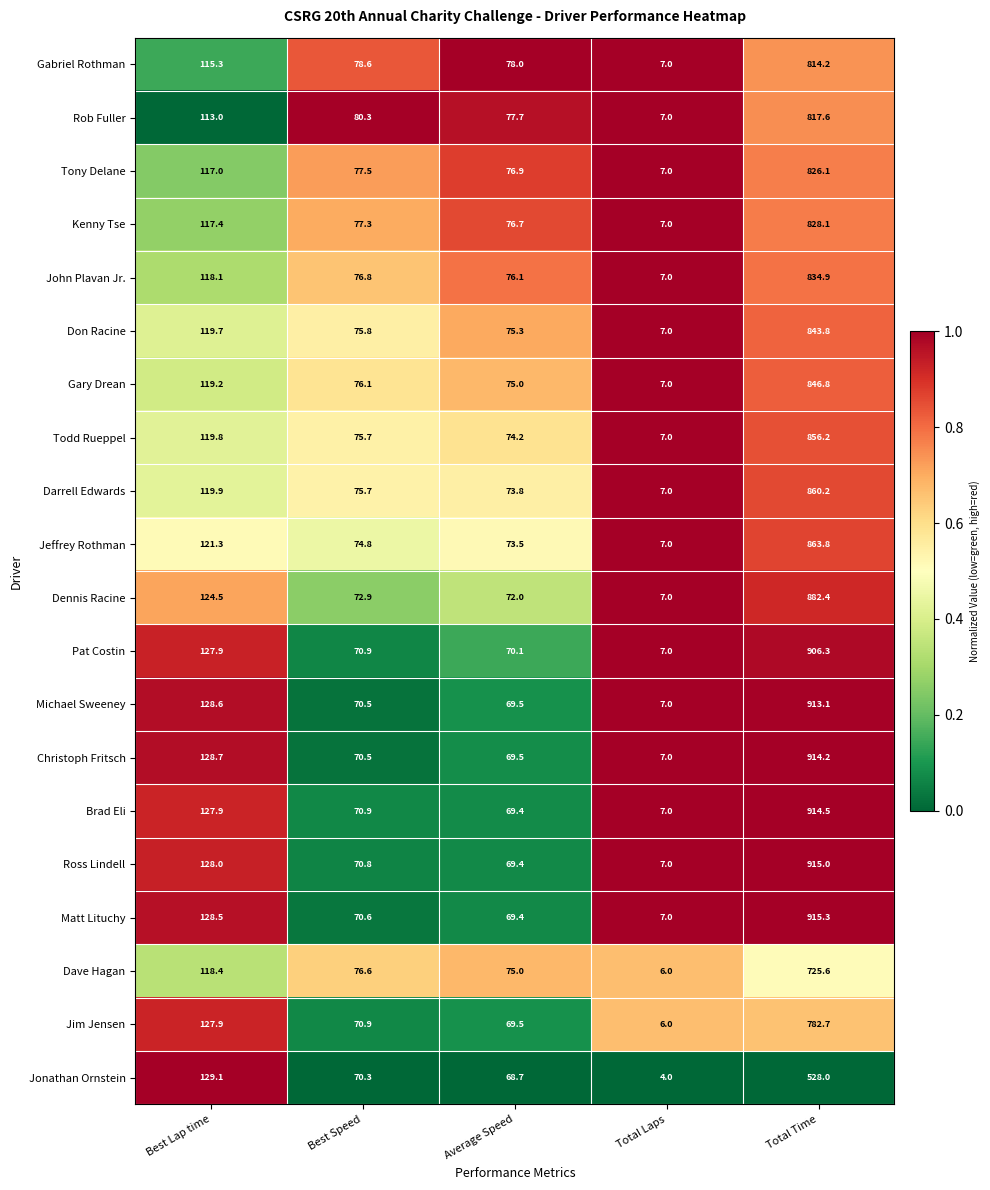

Which series has the largest total across all categories?

Matt Lituchy